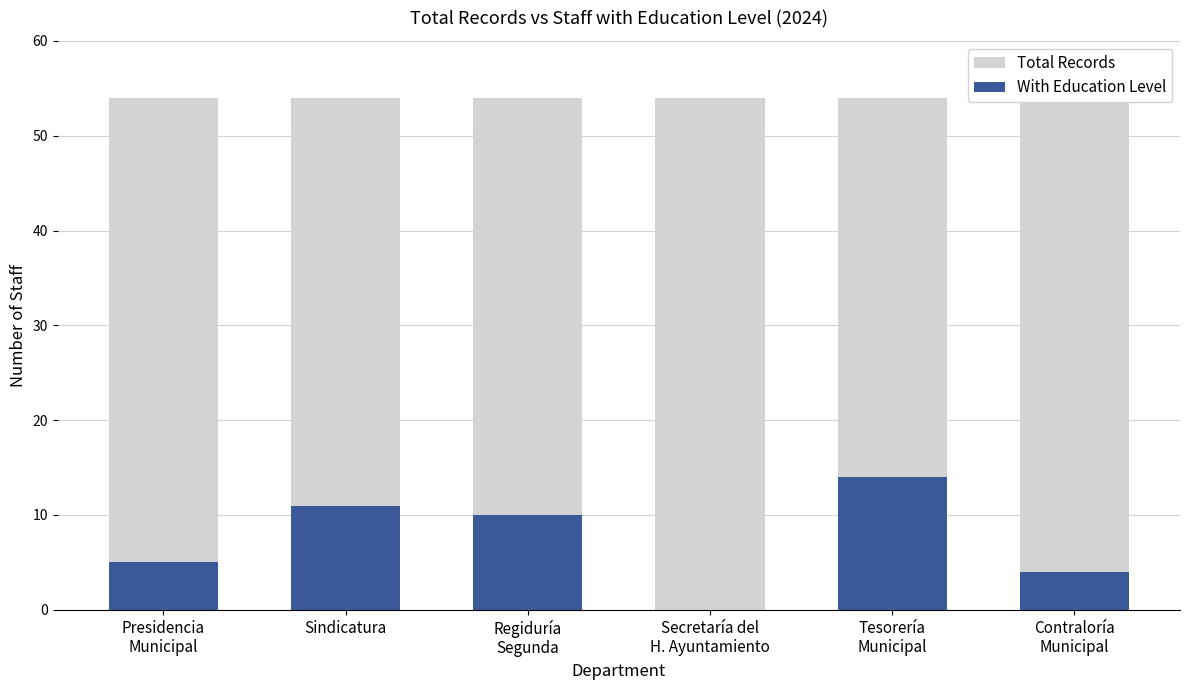

Reading right to left, what are all the values shown in this chart?

Total Records: Contraloría
Municipal=54	Tesorería
Municipal=54	Secretaría del
H. Ayuntamiento=54	Regiduría
Segunda=54	Sindicatura=54	Presidencia
Municipal=54
With Education Level: Contraloría
Municipal=4	Tesorería
Municipal=14	Secretaría del
H. Ayuntamiento=0	Regiduría
Segunda=10	Sindicatura=11	Presidencia
Municipal=5